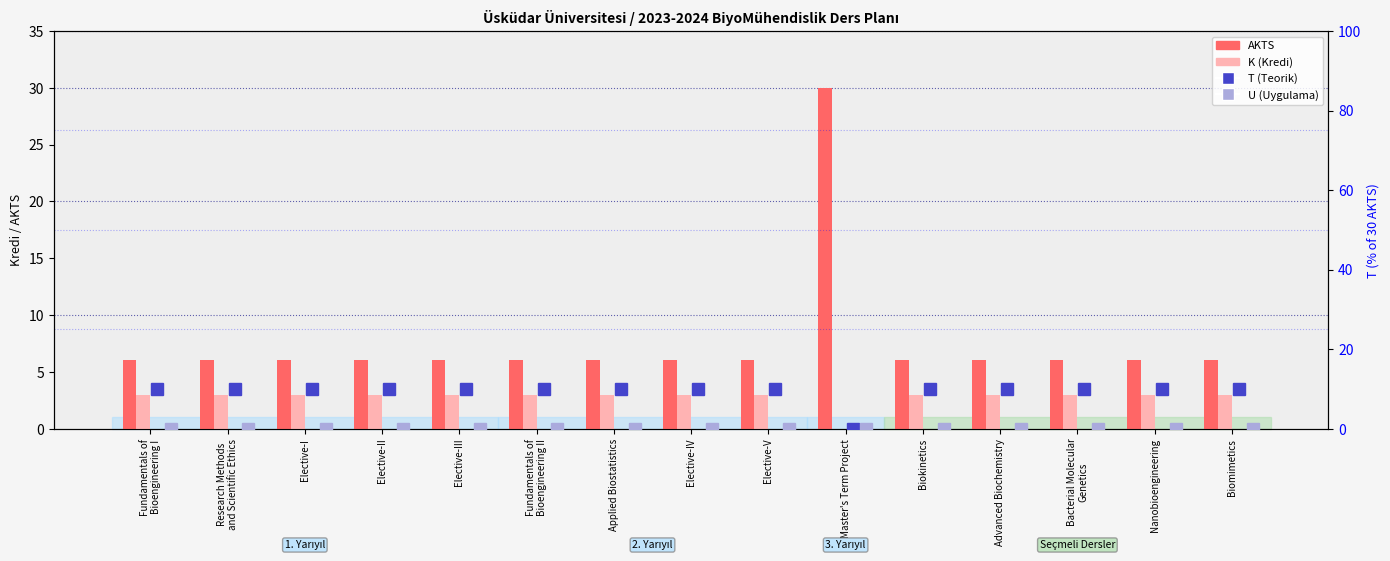

Reading left to right, what are all the values shown in this chart?

AKTS: 6	6	6	6	6	6	6	6	6	30	6	6	6	6	6
K (Kredi): 3	3	3	3	3	3	3	3	3	0	3	3	3	3	3
T (Teorik): 10	10	10	10	10	10	10	10	10	0	10	10	10	10	10
U (Uygulama): 0	0	0	0	0	0	0	0	0	0	0	0	0	0	0